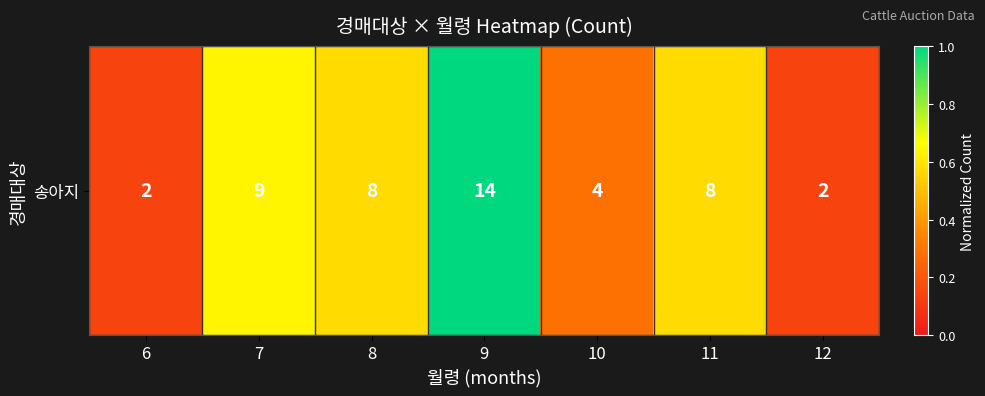

Which has a higher value, 9 or 10?

9